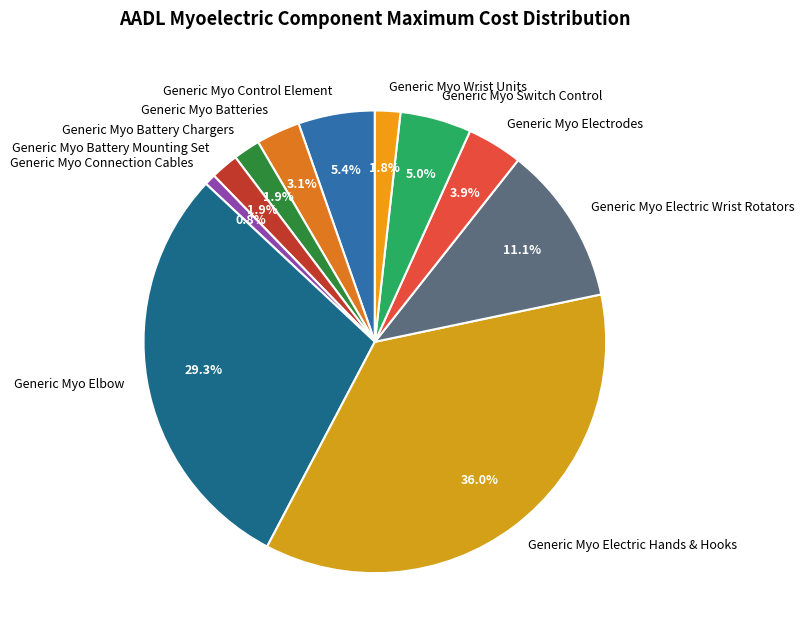

Between Generic Myo Wrist Units and Generic Myo Batteries, which is larger?

Generic Myo Batteries